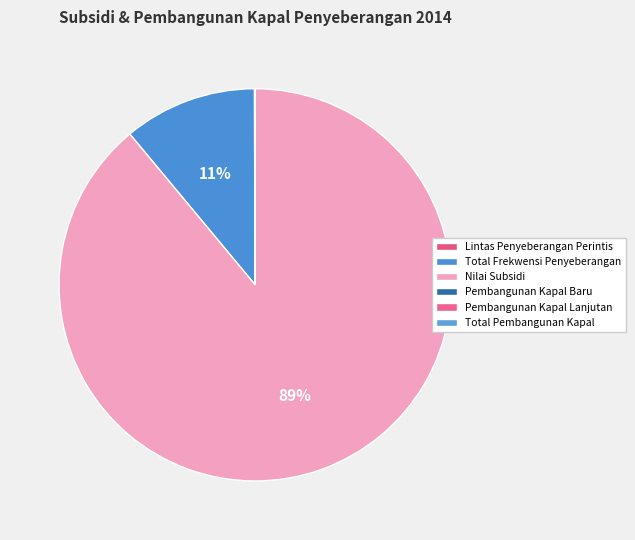

To the nearest percent, what is the difference between the Total Pembangunan Kapal and Nilai Subsidi slice percentages?

89%